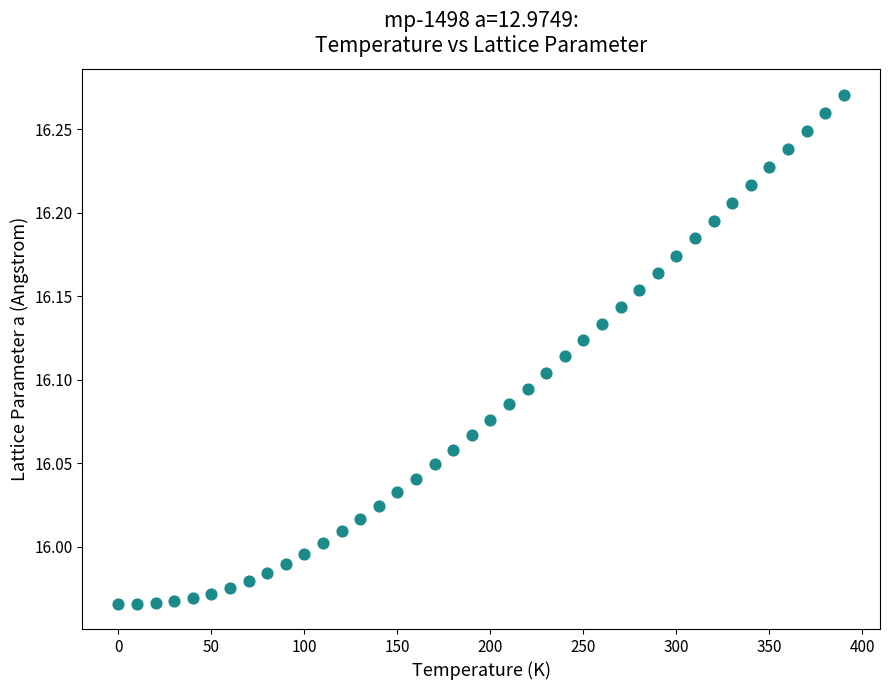

What is the range of X values (max minus min)?

390.0